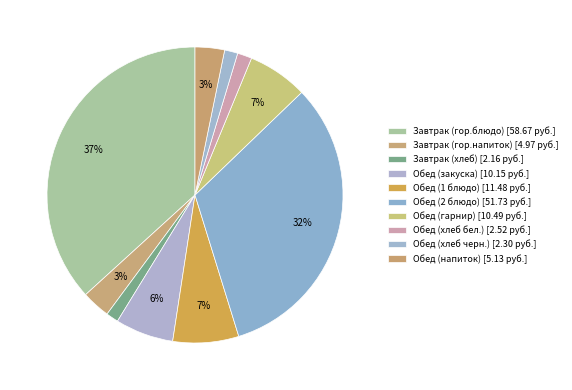

How many segments does this pie chart have?

10